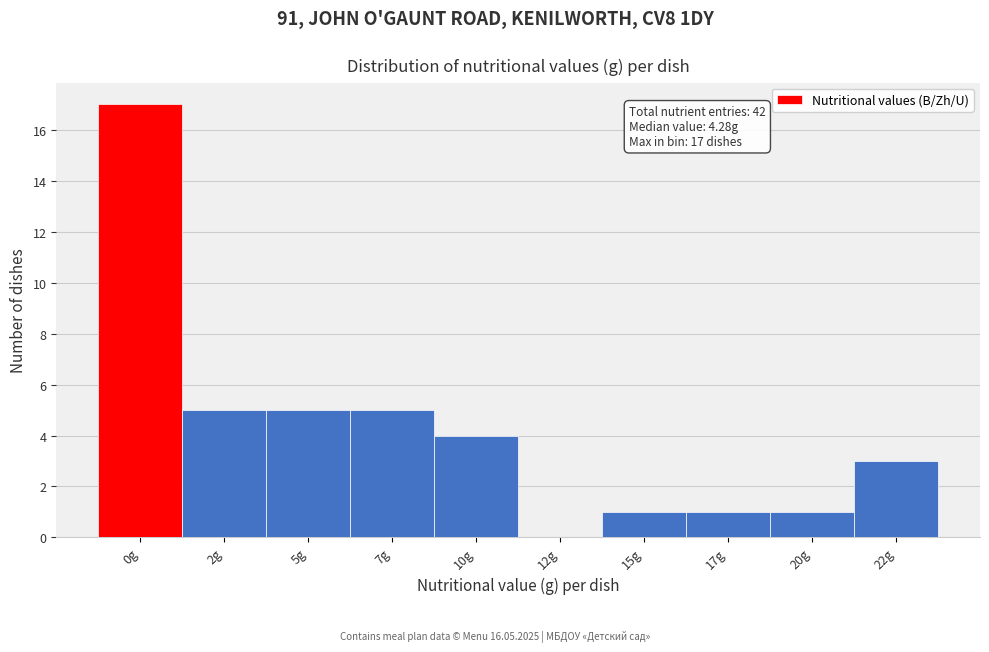

Which has a higher value, 20g or 10g?

10g